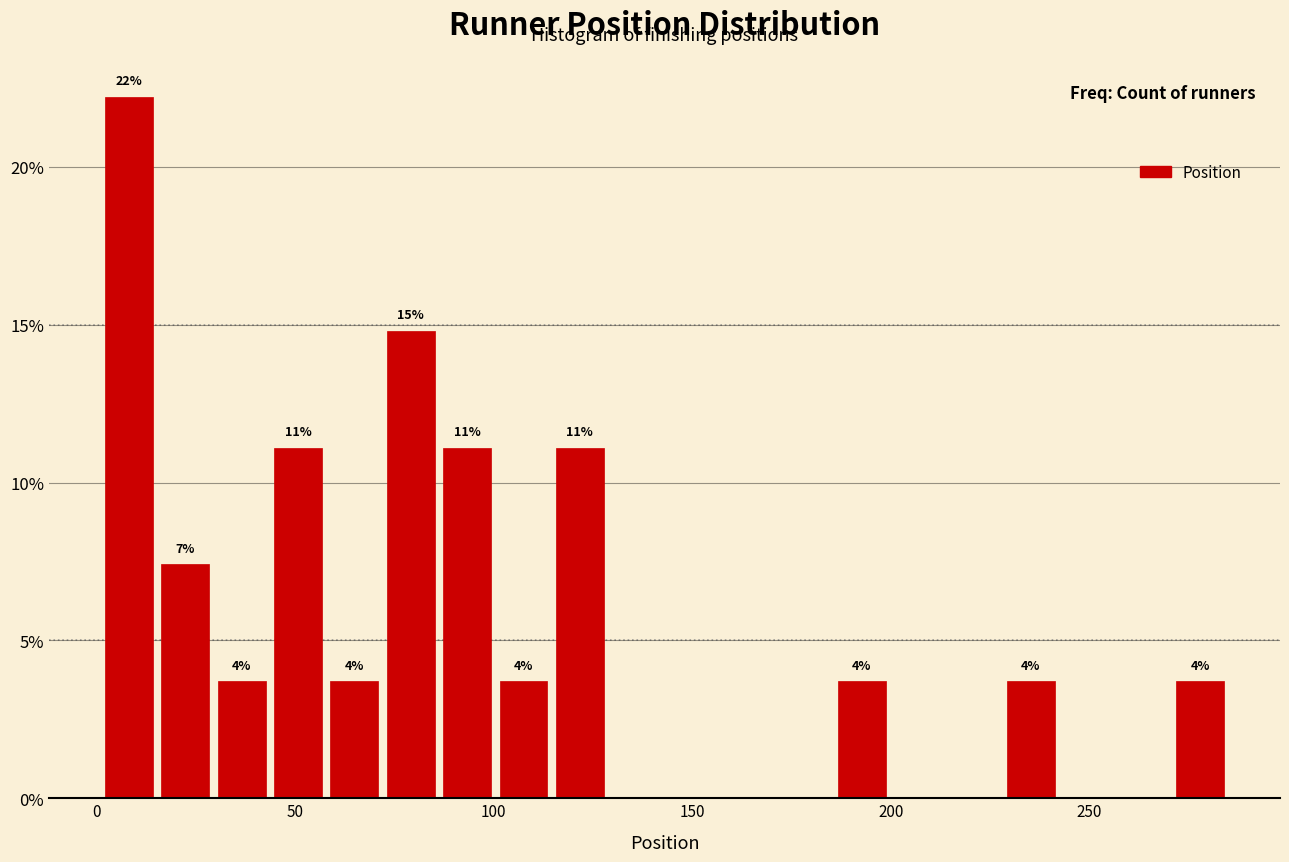

Around what value on the x-axis is the tallest bar? Give the approximate position of its centre, as read against the axis.

10